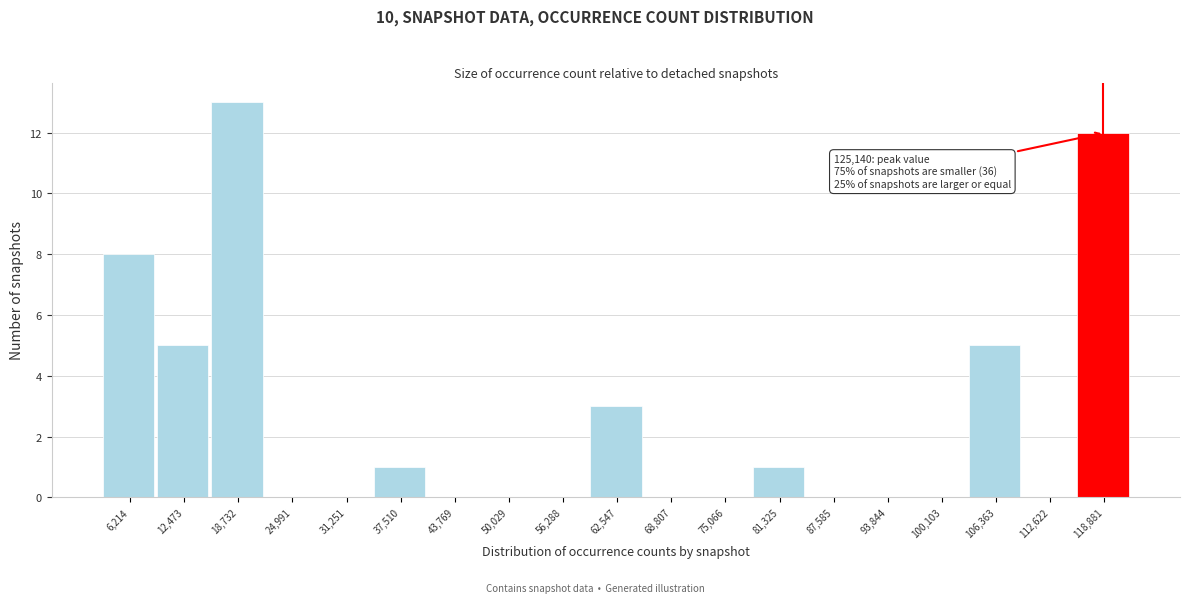

Reading right to left, extract all data points from this chart.

118,881=12	112,622=0	106,363=5	100,103=0	93,844=0	87,585=0	81,325=1	75,066=0	68,807=0	62,547=3	56,288=0	50,029=0	43,769=0	37,510=1	31,251=0	24,991=0	18,732=13	12,473=5	6,214=8